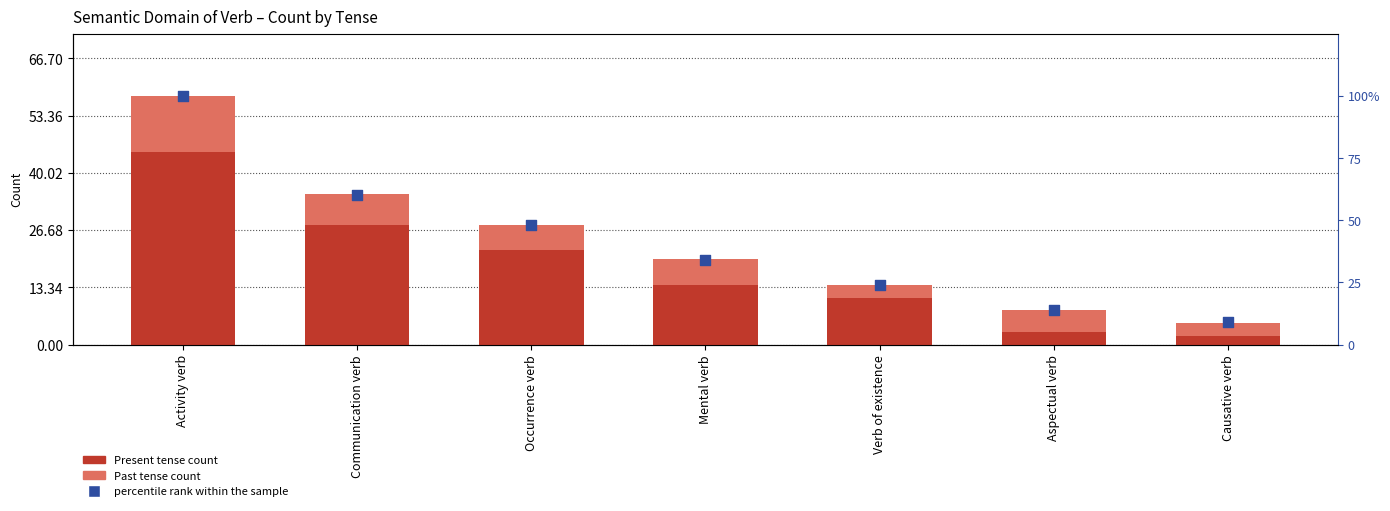

At how many categories does at least one series exceed 30?

4